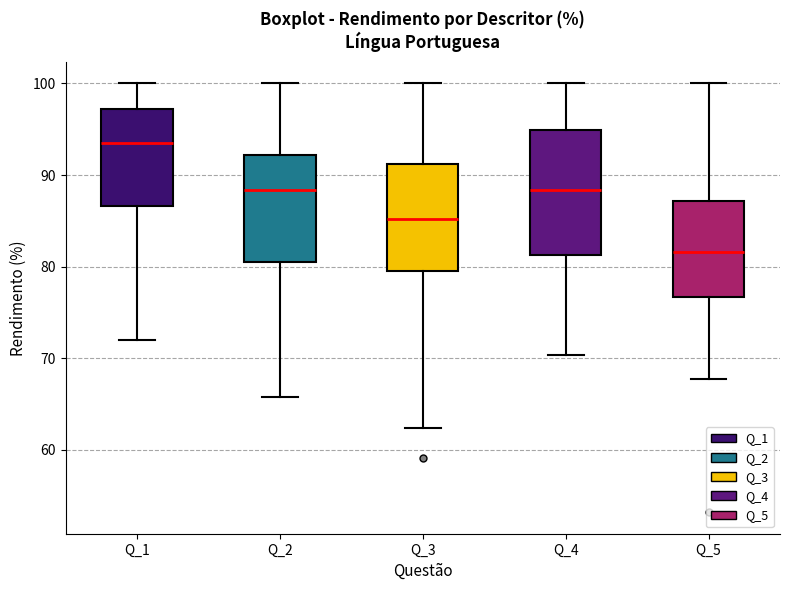

Reading left to right, transcribe this box plot: for each box, give where its median line is, the range the box spans, and where its two whiskers end, as read against the y-axis. The values are not printed on the chart, so give them approximately, as read against the axis.

Q_1: median 94, box 87 to 97, whiskers 72 to 100
Q_2: median 88, box 80 to 92, whiskers 66 to 100
Q_3: median 85, box 80 to 91, whiskers 62 to 100
Q_4: median 88, box 81 to 95, whiskers 70 to 100
Q_5: median 82, box 77 to 87, whiskers 68 to 100